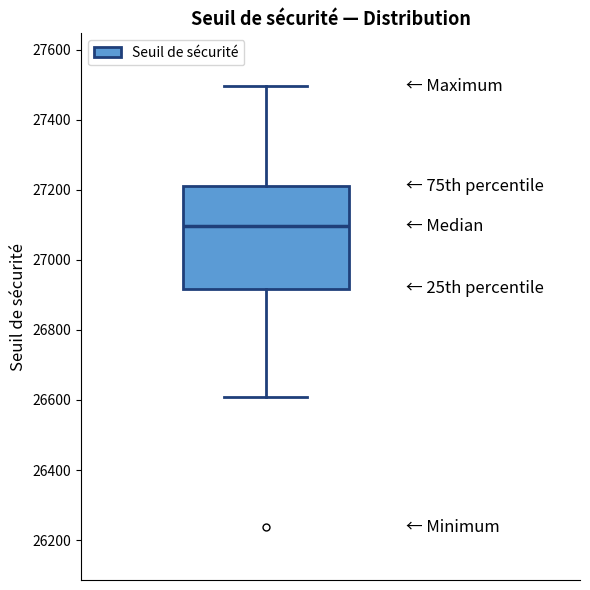

Where does the upper whisker of the box end on the y-axis? The values are not printed on the chart, so give them approximately, as read against the axis.

27500